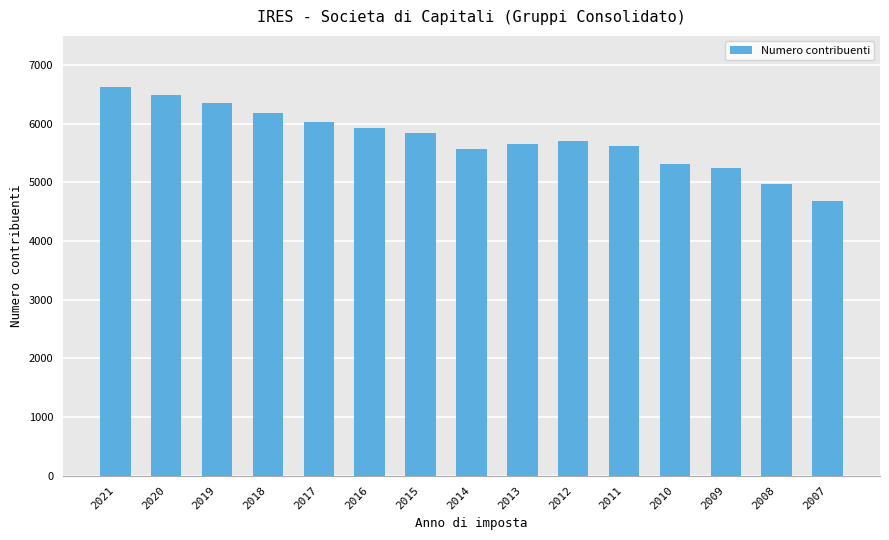

At which label does the data first exceed 5699?

2021